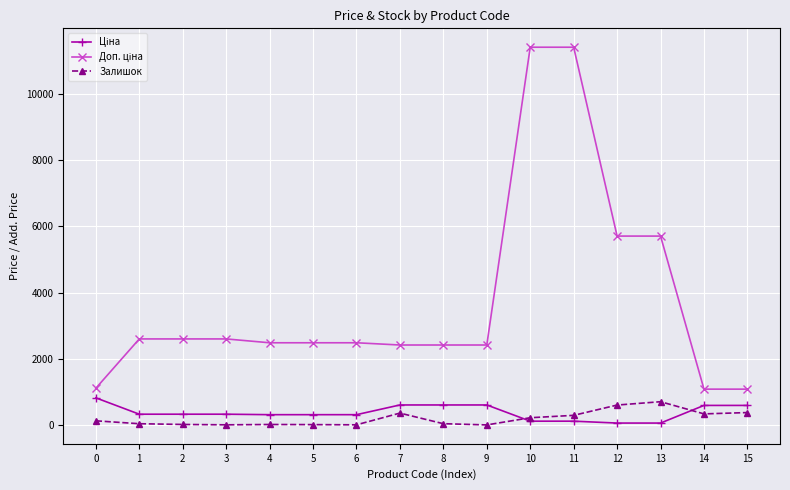

At how many categories does at least one series exceed 3644?

4